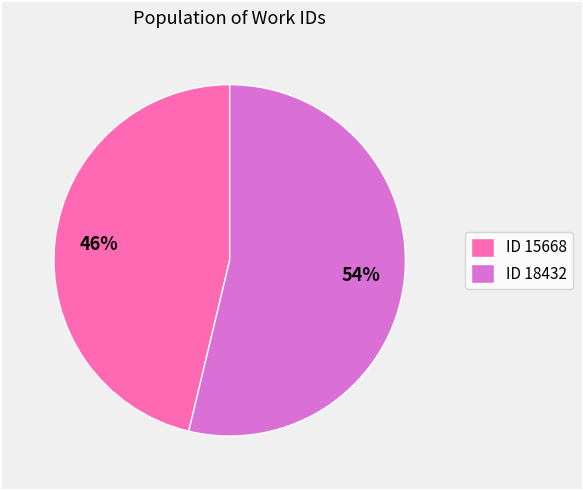

Between ID 18432 and ID 15668, which is larger?

ID 18432